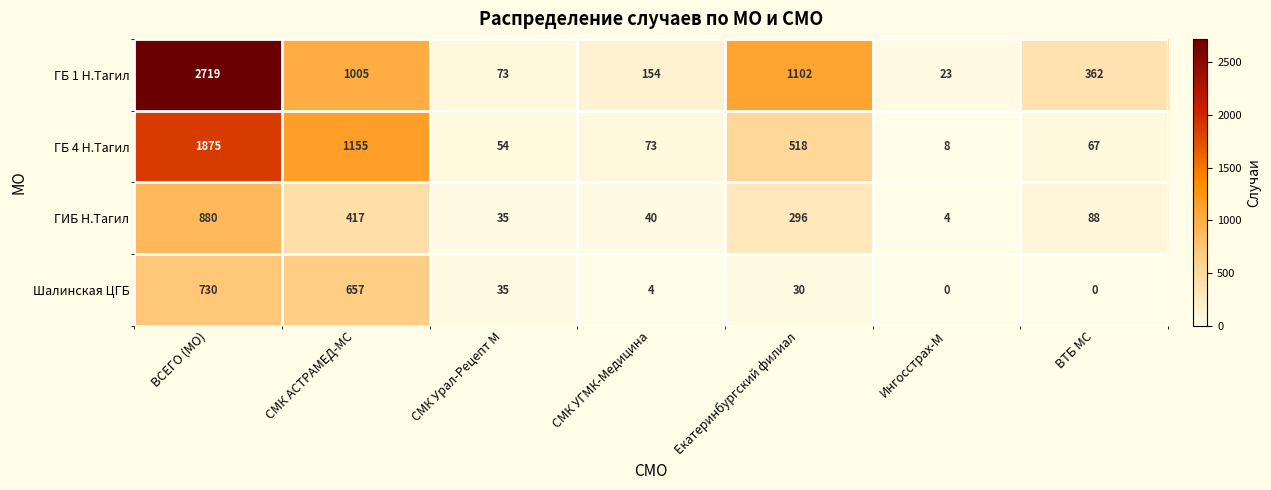

What is the maximum value shown in the chart?

2719